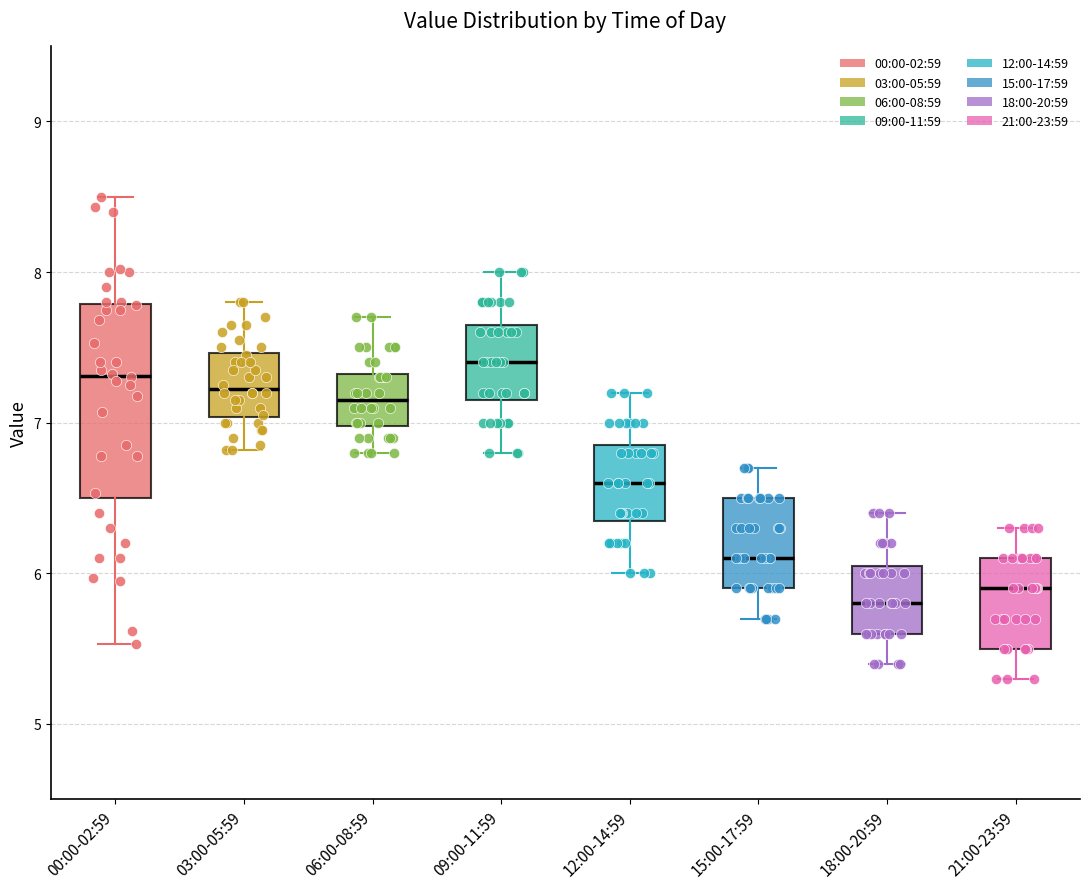

Which box is the tallest, from its lower edge to its upper edge?

00:00-02:59